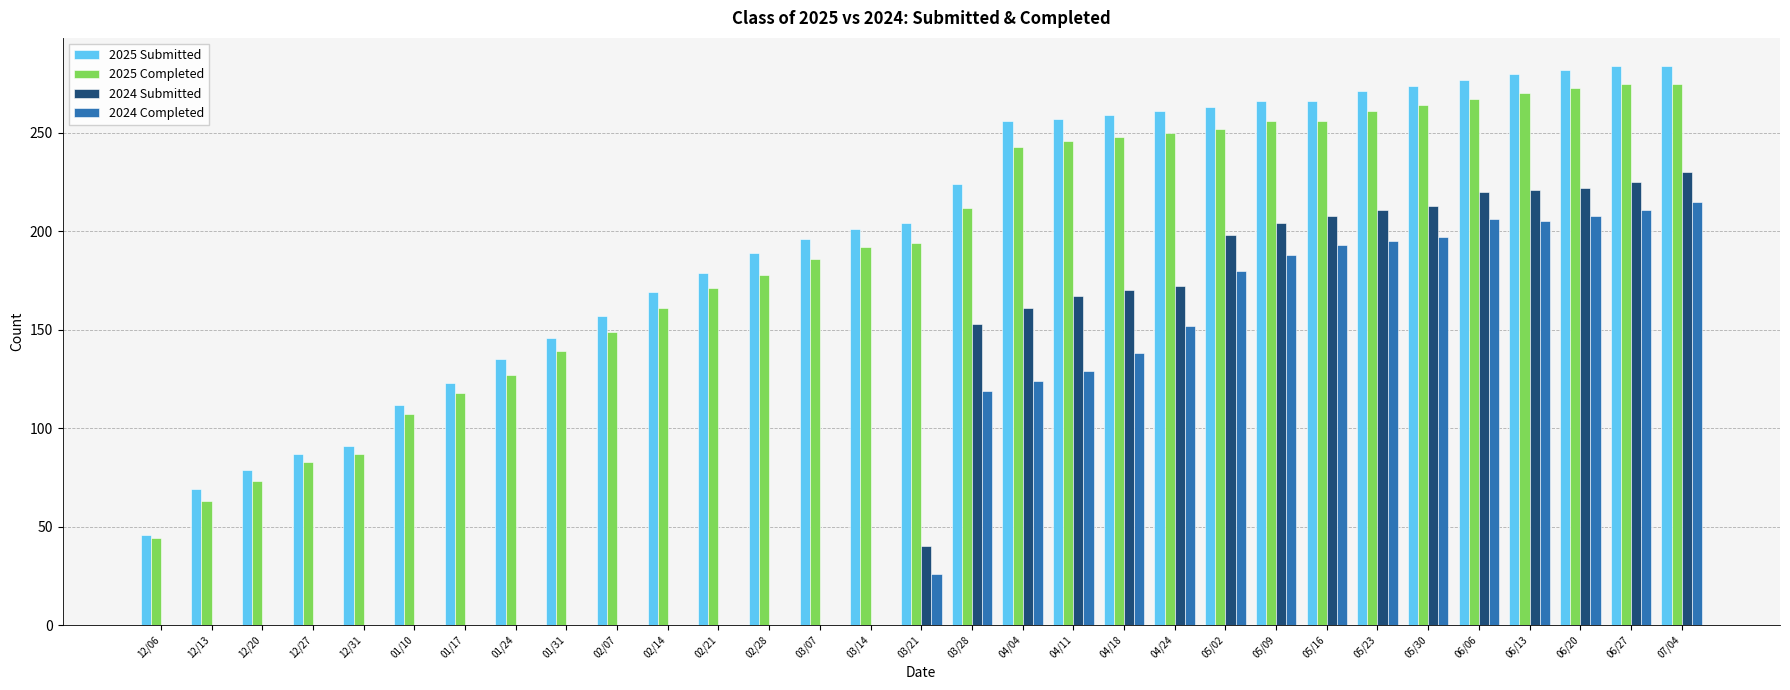

What is the maximum value for 2024 Submitted?

230